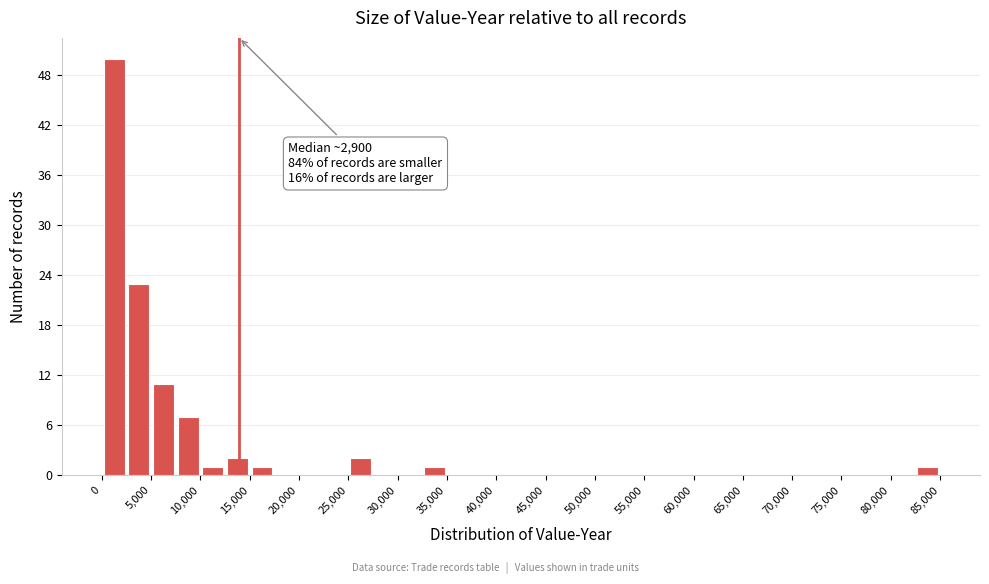

Which range on the x-axis has the tallest bar?

0 to 2500